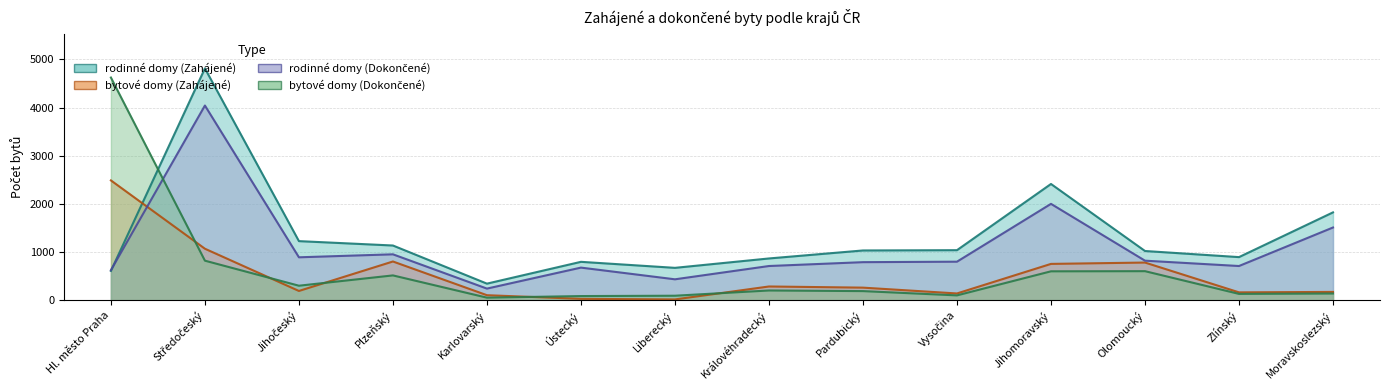

What position from the left is Středočeský?

2